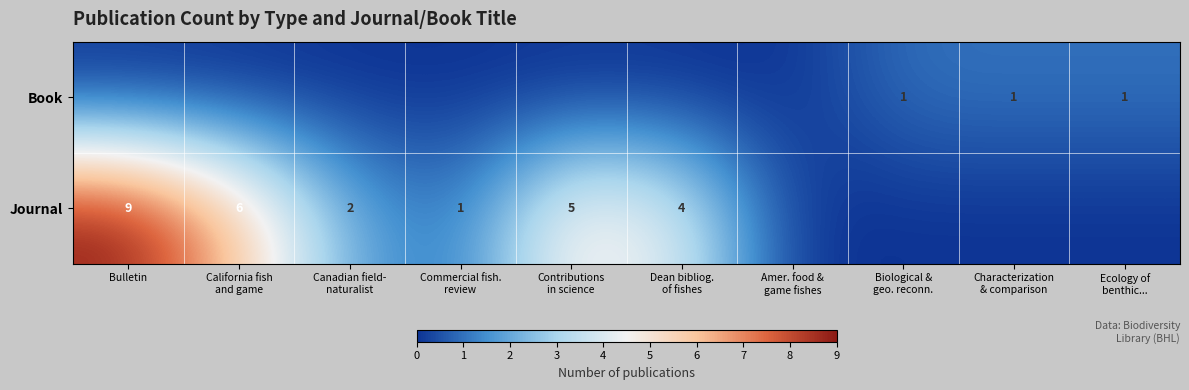

What is the sum of the Book values at California fish and game and Biological & geo. reconn.?

1